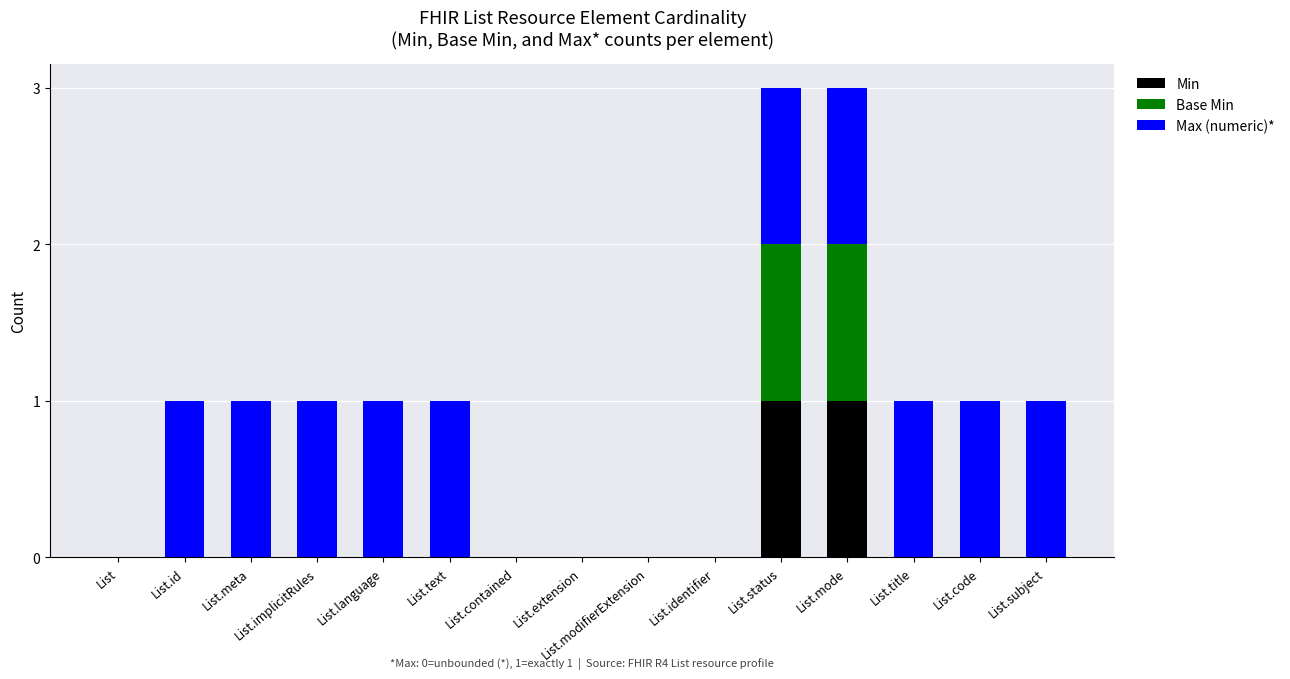

At which category is the sum across all series the highest?

List.status